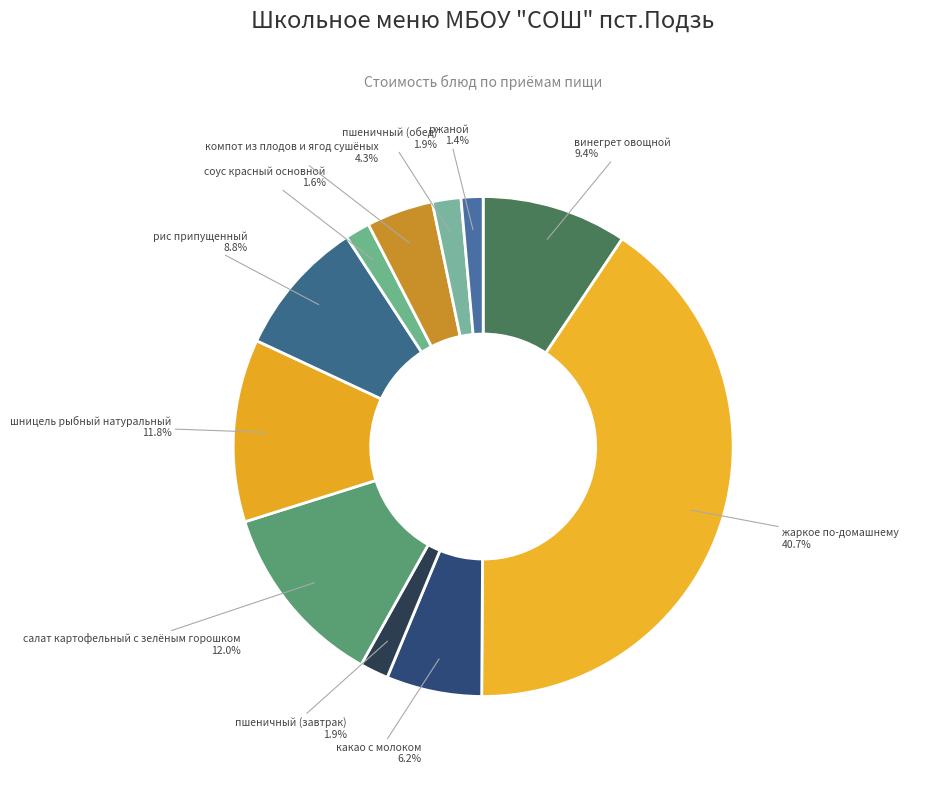

To the nearest percent, what percentage of the pie is винегрет овощной?

9%